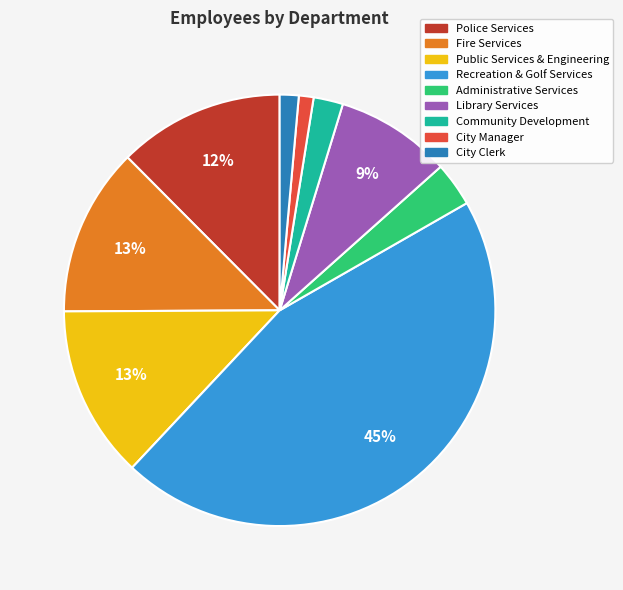

The Library Services slice represents 1% of the pie. True or false?

False